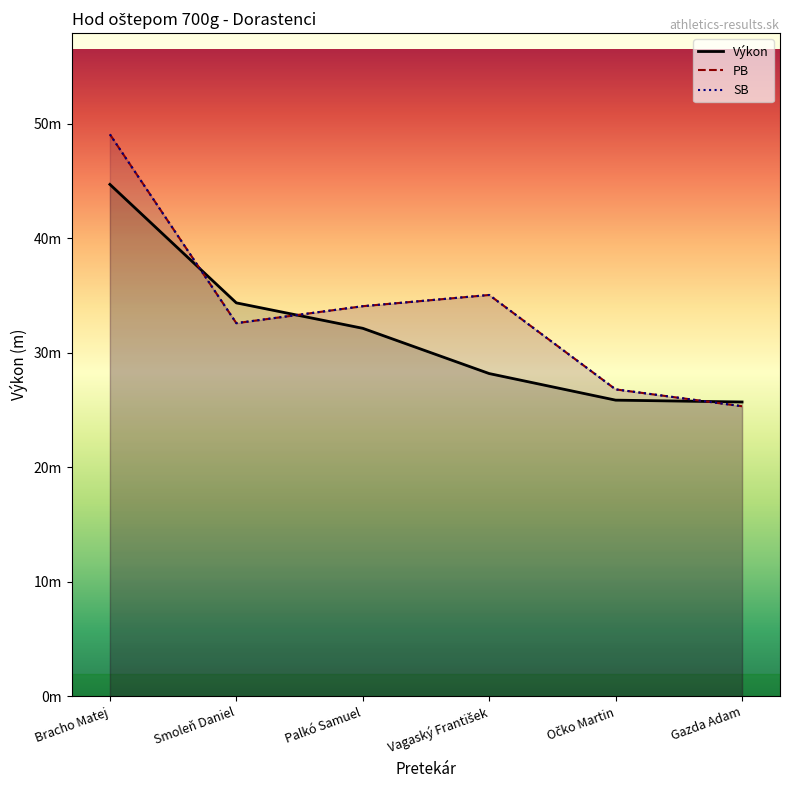

Rank the categories by SB value from lowest to highest.

Gazda Adam, Očko Martin, Smoleň Daniel, Palkó Samuel, Vagaský František, Bracho Matej